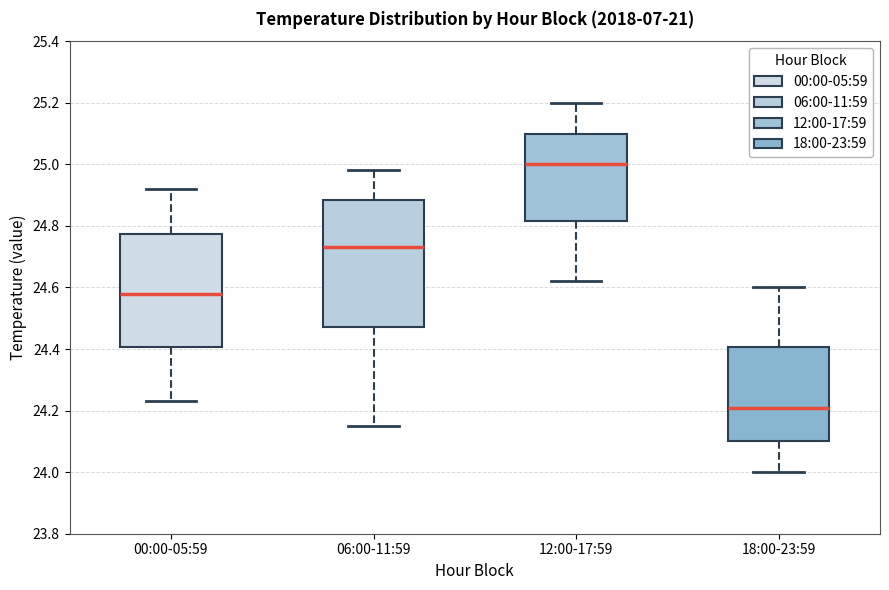

Where does the upper whisker of the box for 00:00-05:59 end on the y-axis? The values are not printed on the chart, so give them approximately, as read against the axis.

24.92